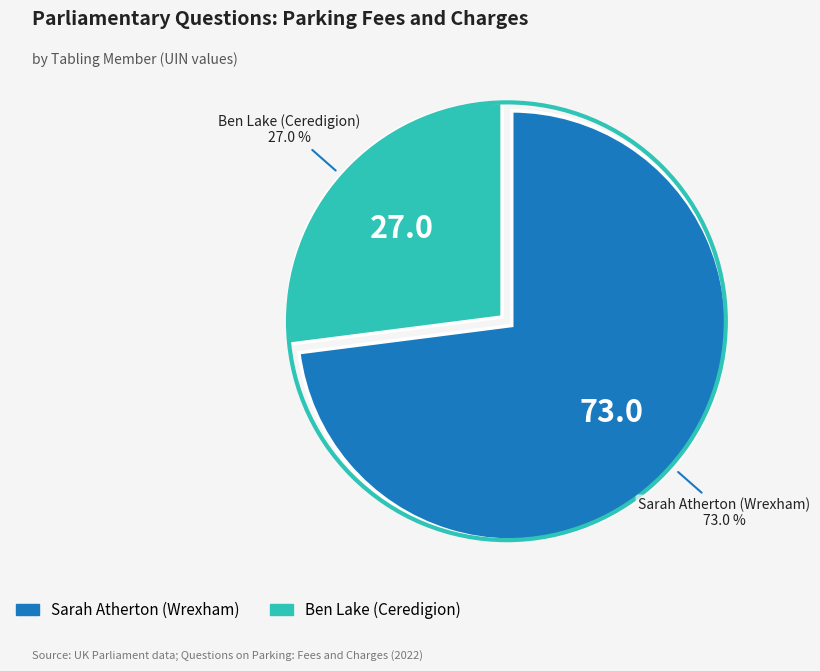

Which category has the smallest portion of the pie?

Ben Lake (Ceredigion)